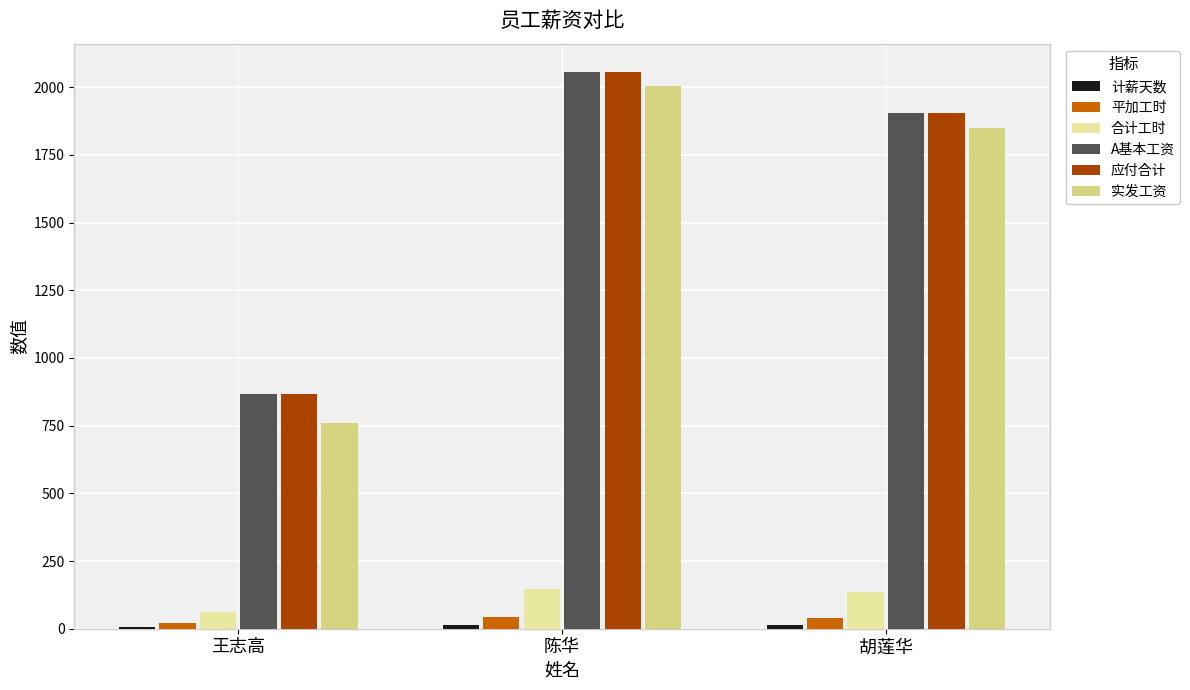

How many groups of bars are there?

3